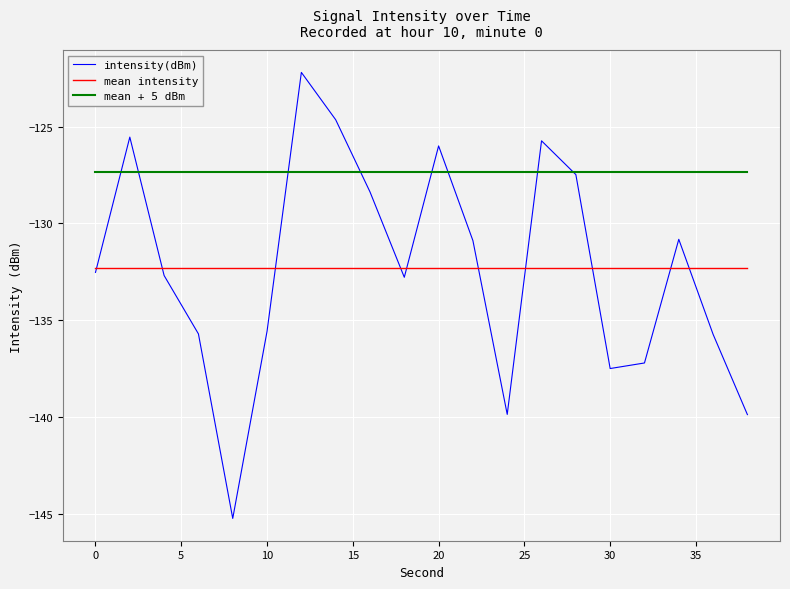

Which series has the largest total across all categories?

mean + 5 dBm